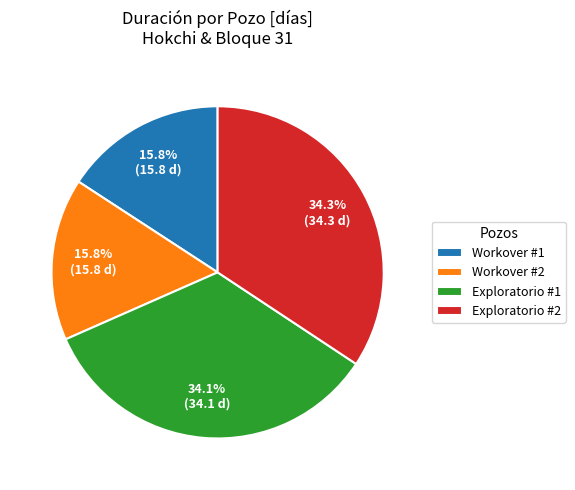

Does Exploratorio #2 represent more than half of the total?

No